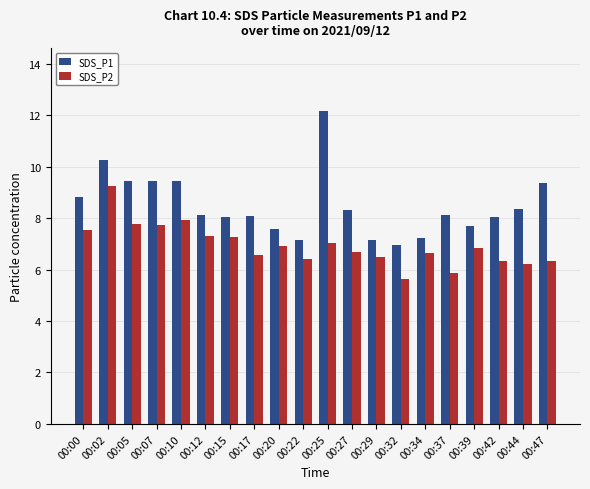

Where does the SDS_P2 series first go above 6?

00:00